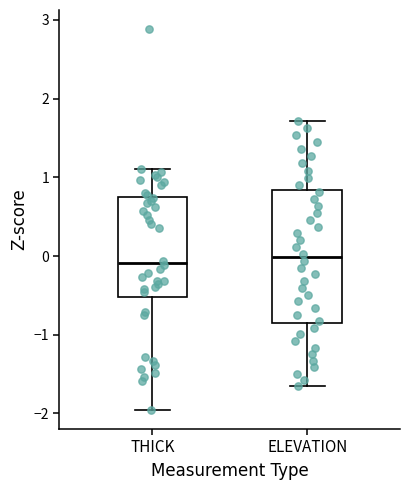

Reading left to right, read every box against the y-axis: the position of its median line, the range the box covers, and the ends of its whiskers. The values are not printed on the chart, so give them approximately, as read against the axis.

THICK: median -0.1, box -0.5 to 0.7, whiskers -2.0 to 1.1
ELEVATION: median 0.0, box -0.8 to 0.8, whiskers -1.7 to 1.7